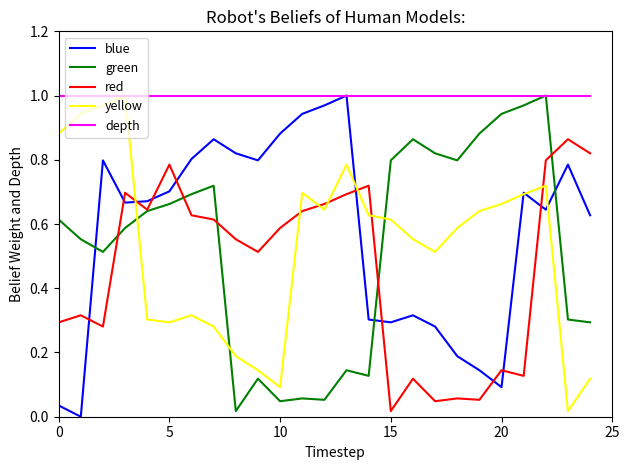

True or false: red and depth cross at least once.

False